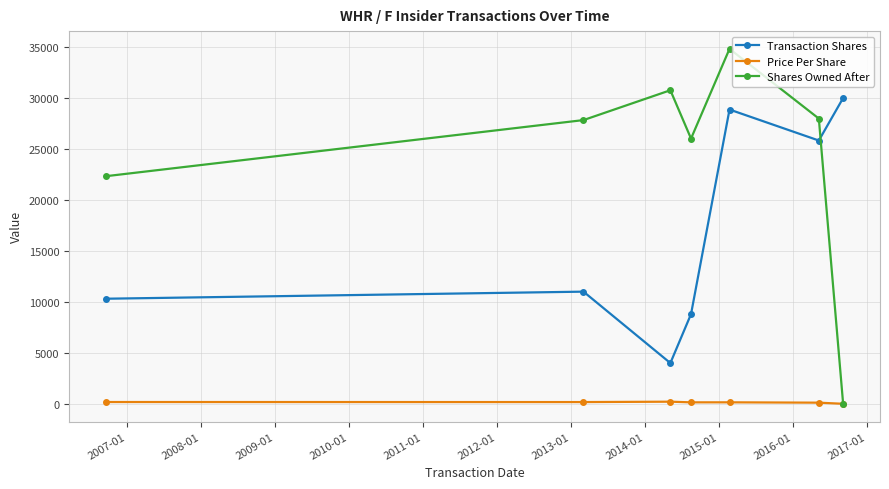

How many values in the Transaction Shares series are below 11000?

3